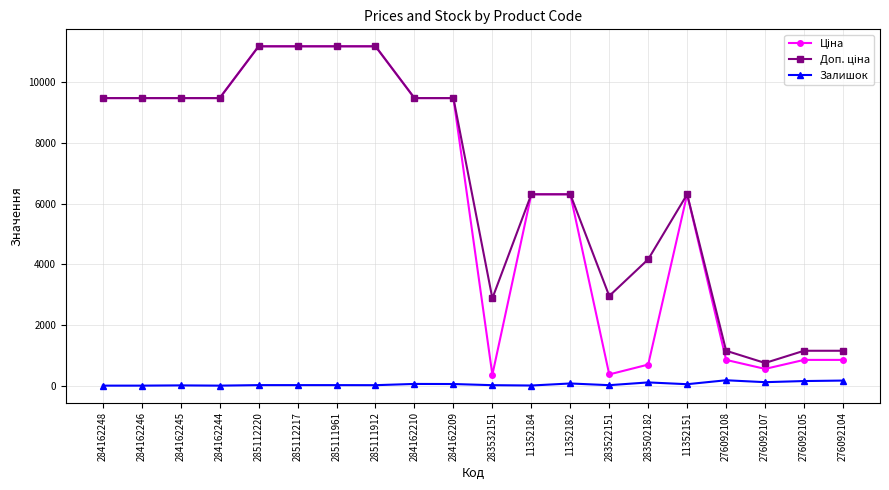

At how many categories does at least one series exceed 3904?

14